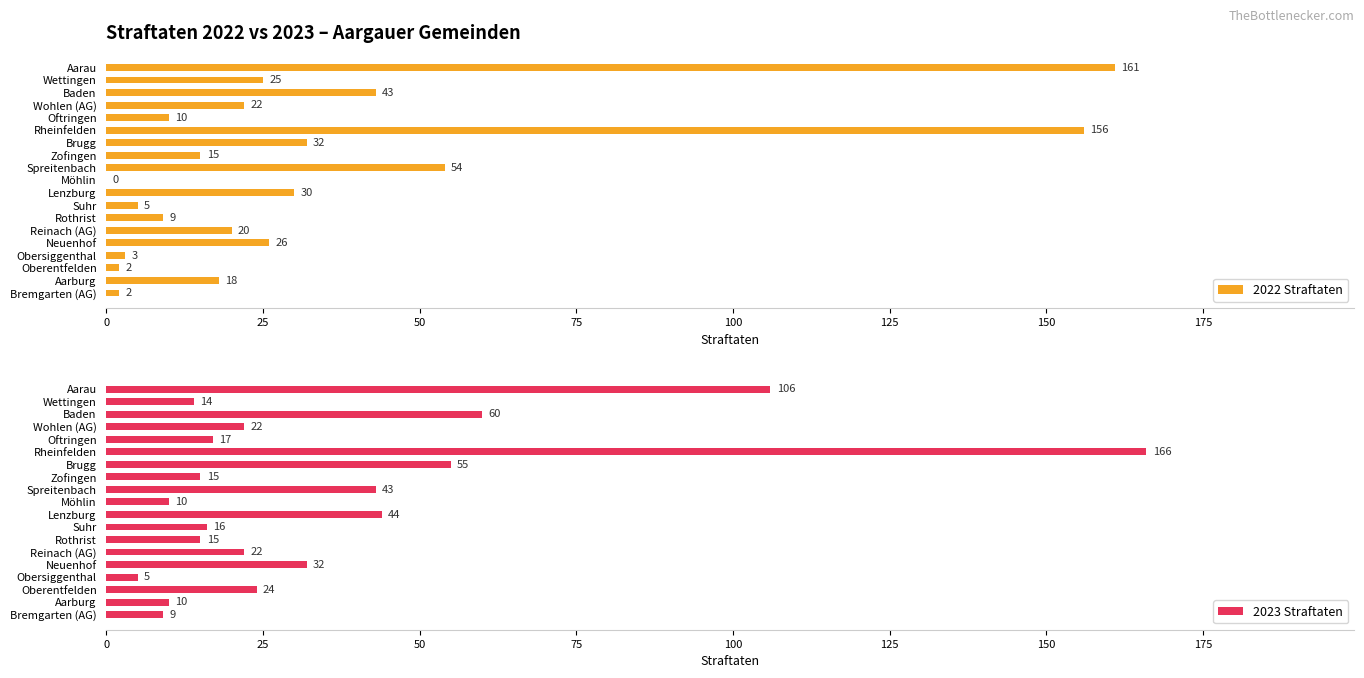

What is the minimum value for 2023 Straftaten?

5